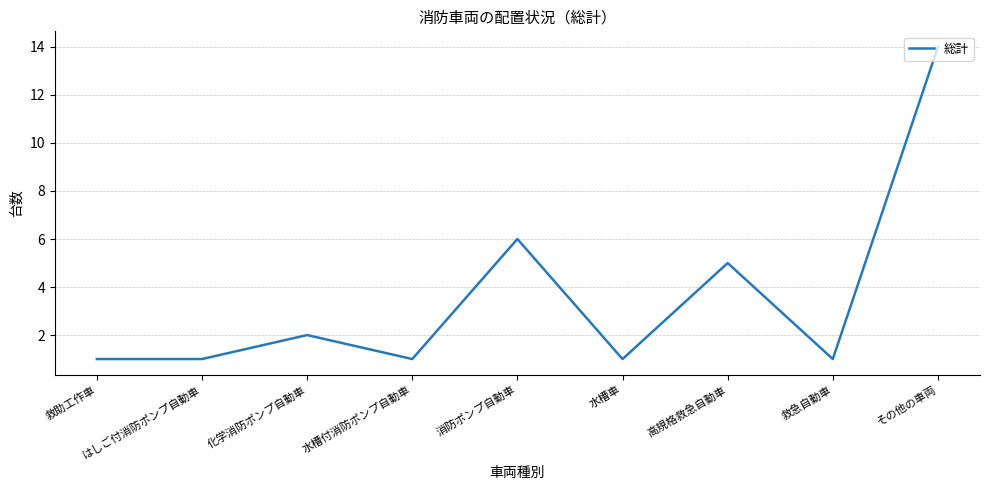

What is the change in value from 化学消防ポンプ自動車 to 消防ポンプ自動車?

+4